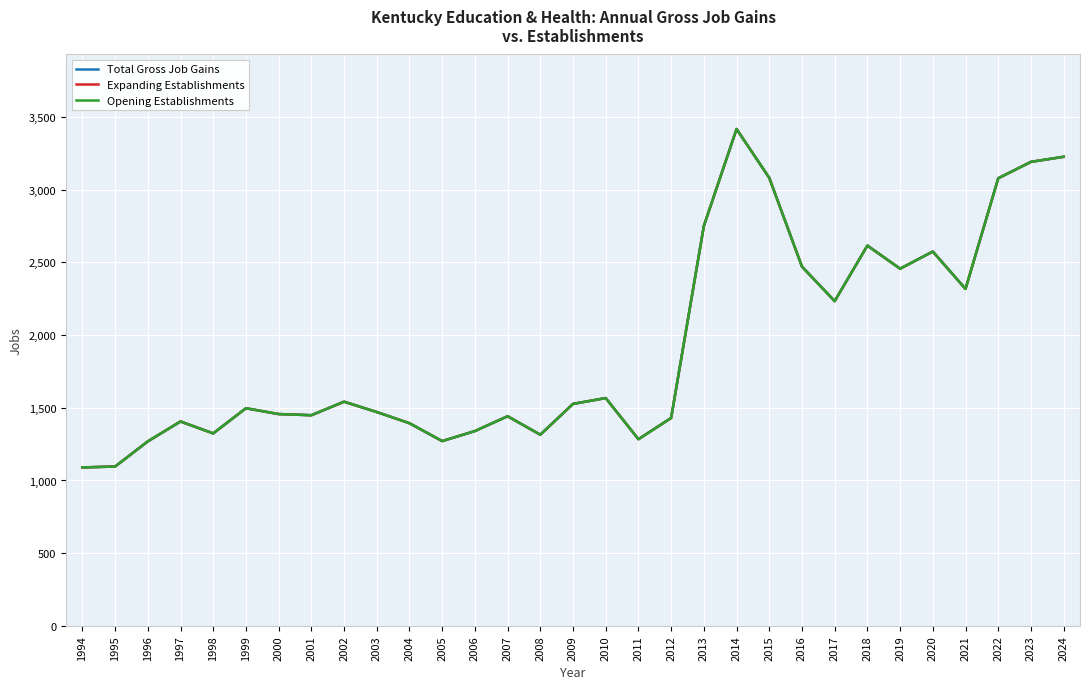

Does the chart display data point markers on the line(s)?

No